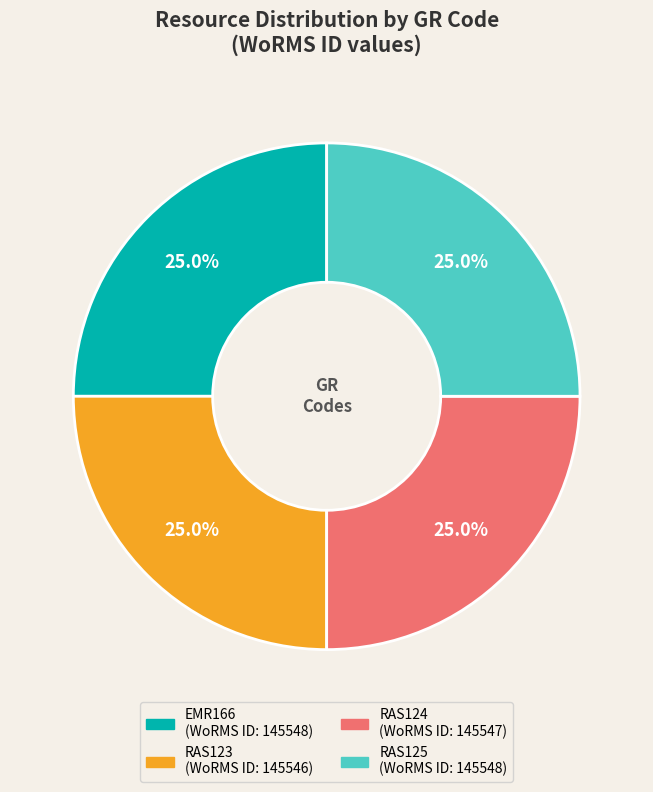

How many segments does this pie chart have?

4